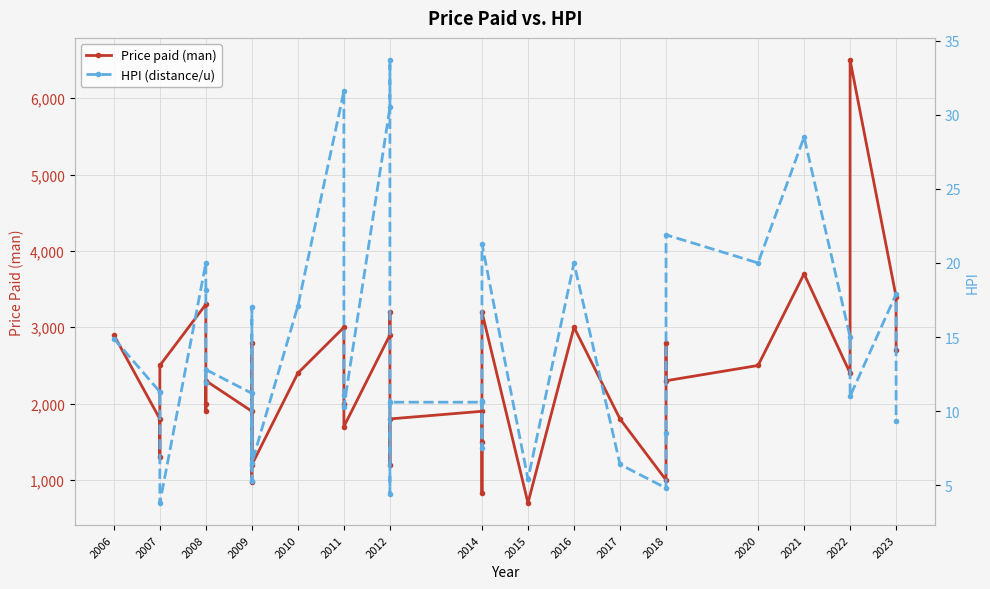

Between 2014 and 2010, which is larger?

2010